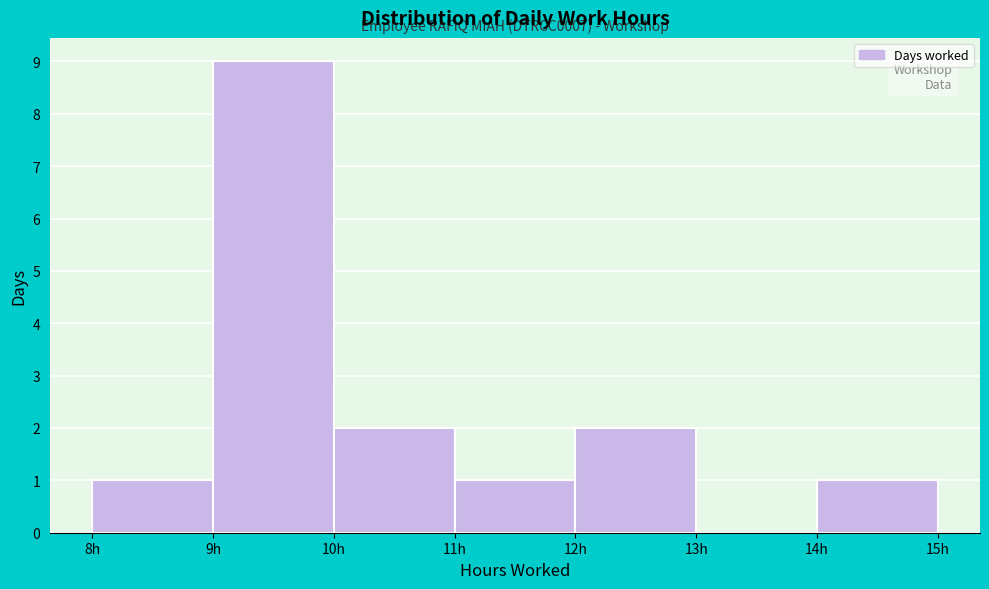

Which range on the x-axis has the tallest bar?

9 to 10